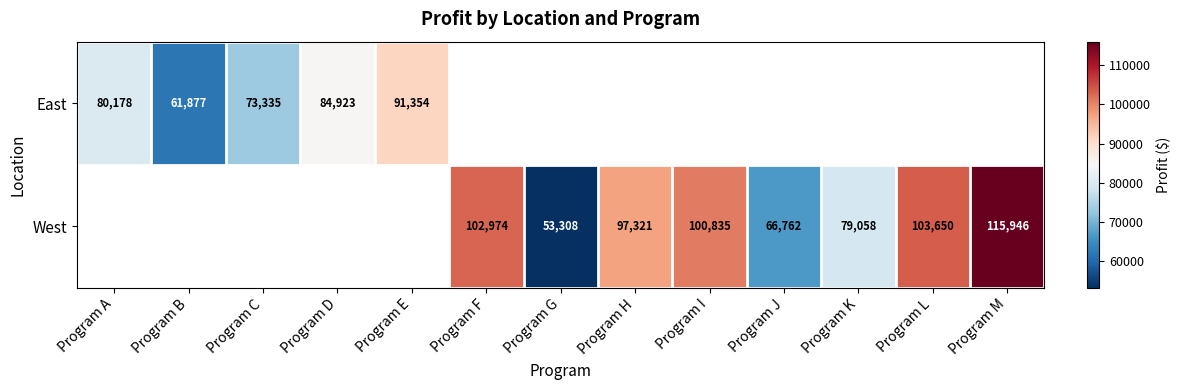

How many values in the West series are below 66762?

1